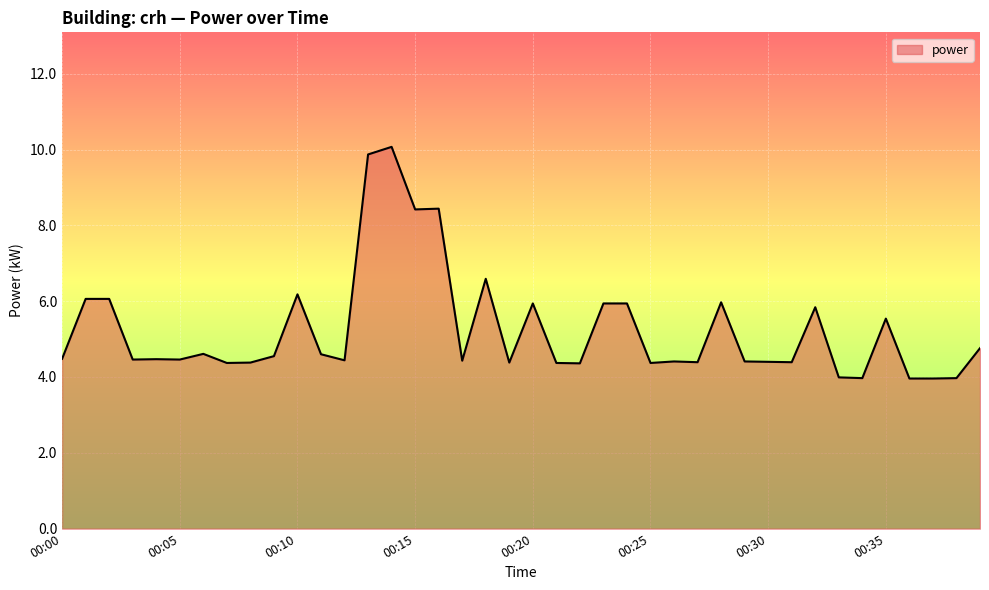

What is the smallest value displayed?

4.0